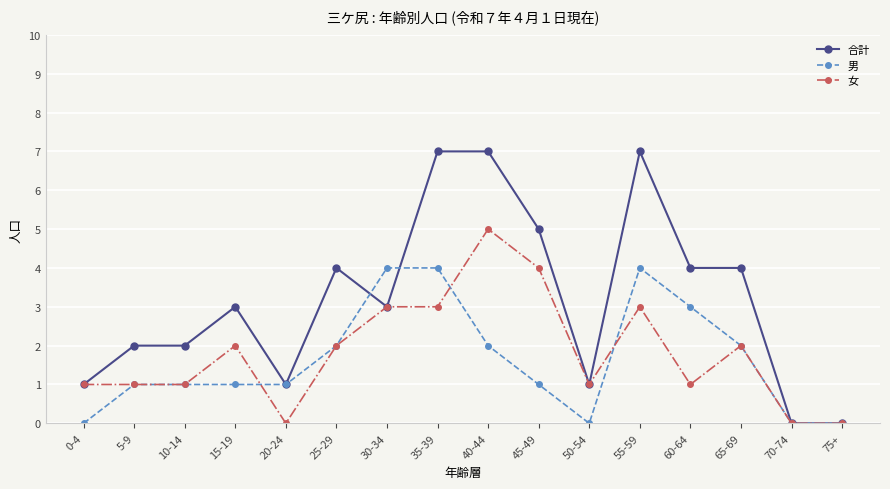

Reading right to left, transcribe all the data shown in this chart.

合計: 75+=0	70-74=0	65-69=4	60-64=4	55-59=7	50-54=1	45-49=5	40-44=7	35-39=7	30-34=3	25-29=4	20-24=1	15-19=3	10-14=2	5-9=2	0-4=1
男: 75+=0	70-74=0	65-69=2	60-64=3	55-59=4	50-54=0	45-49=1	40-44=2	35-39=4	30-34=4	25-29=2	20-24=1	15-19=1	10-14=1	5-9=1	0-4=0
女: 75+=0	70-74=0	65-69=2	60-64=1	55-59=3	50-54=1	45-49=4	40-44=5	35-39=3	30-34=3	25-29=2	20-24=0	15-19=2	10-14=1	5-9=1	0-4=1